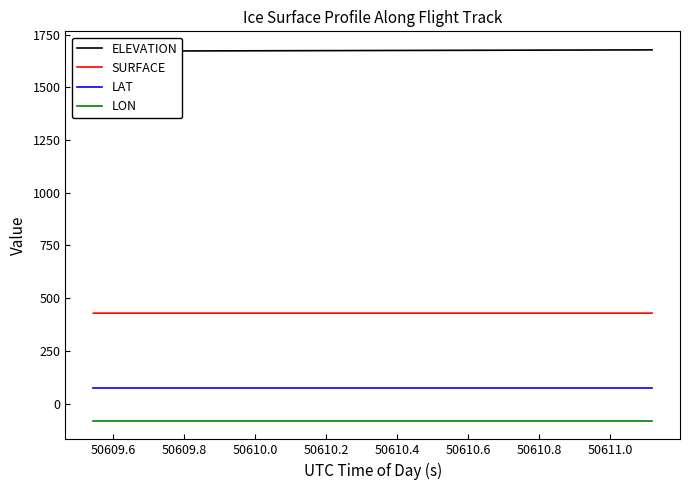

True or false: LON and LAT cross at least once.

False